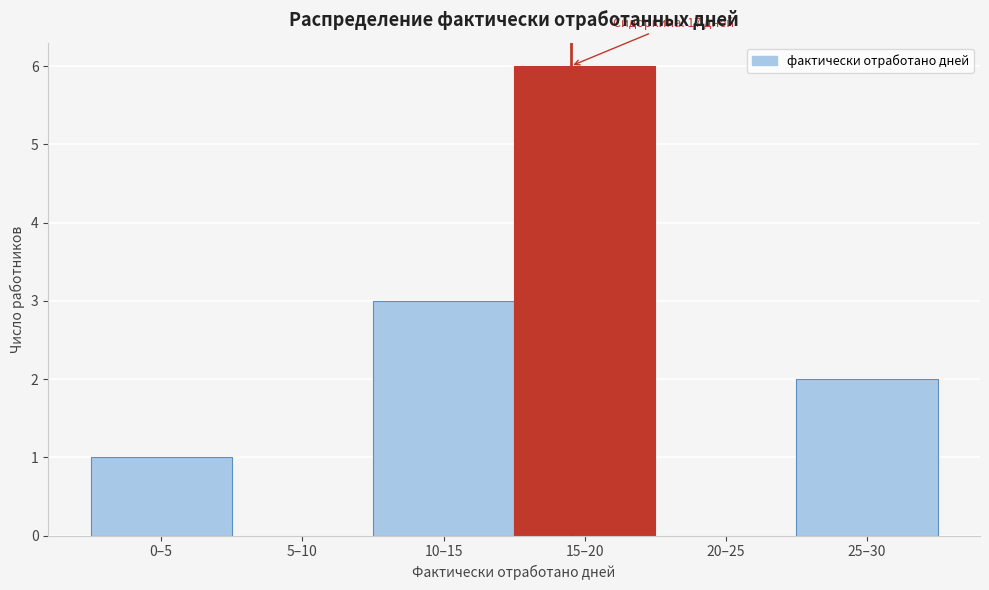

Reading left to right, list all the values displayed in this chart.

0–5=1	5–10=0	10–15=3	15–20=6	20–25=0	25–30=2